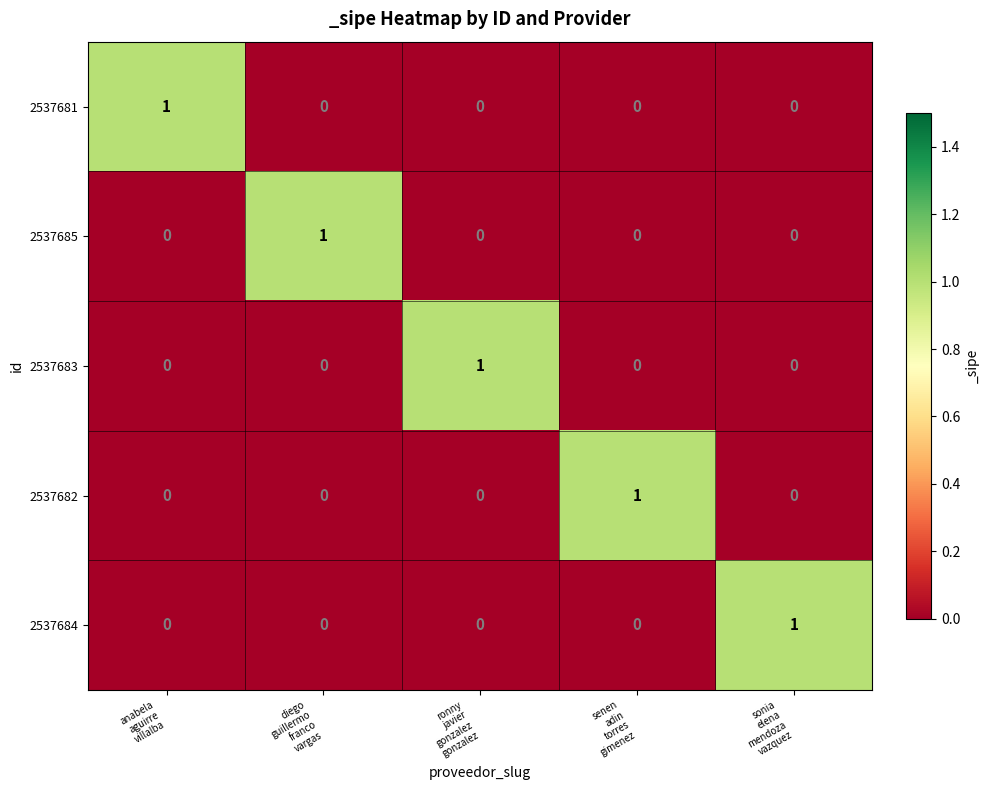

At how many categories does at least one series exceed 0?

5